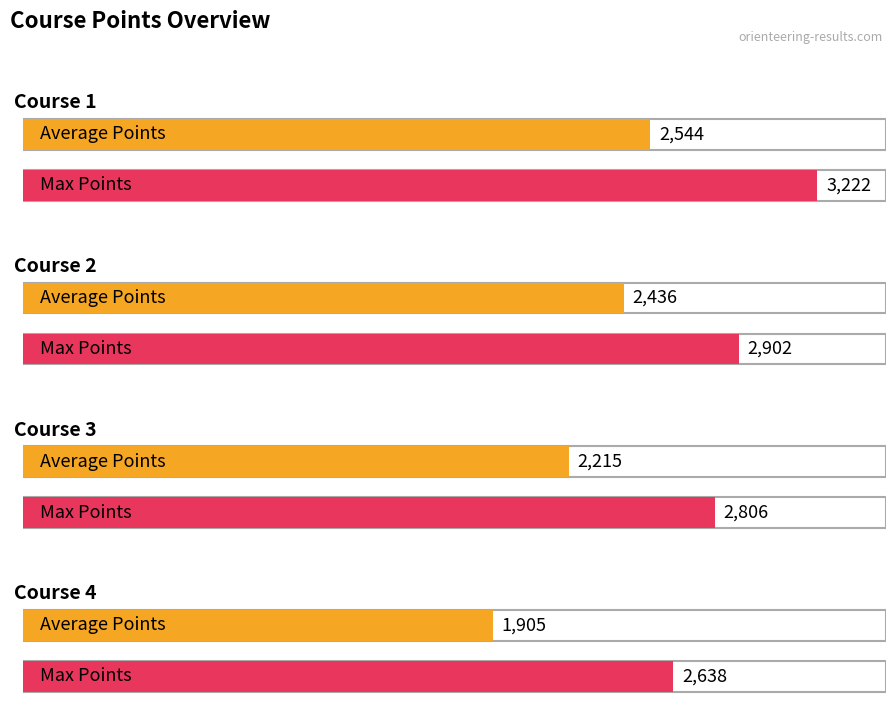

What is the total value across all series at Course 4?

4543